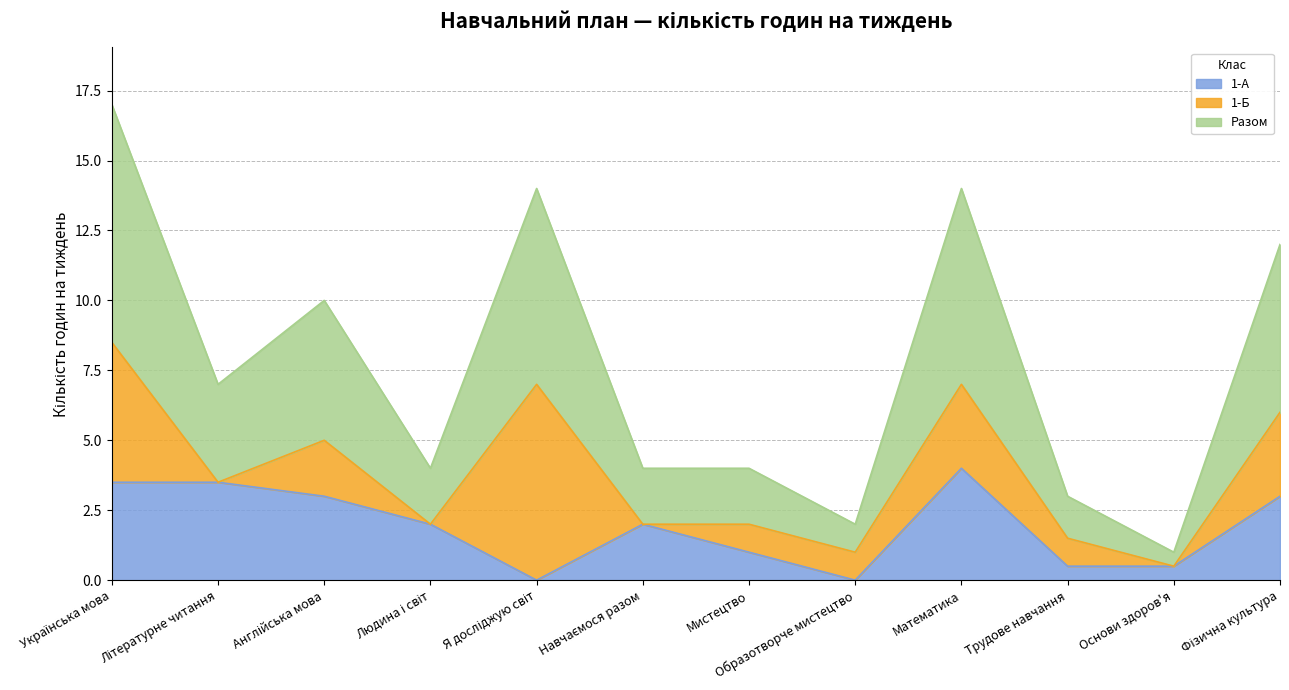

True or false: 1-А and Разом intersect in this chart.

False